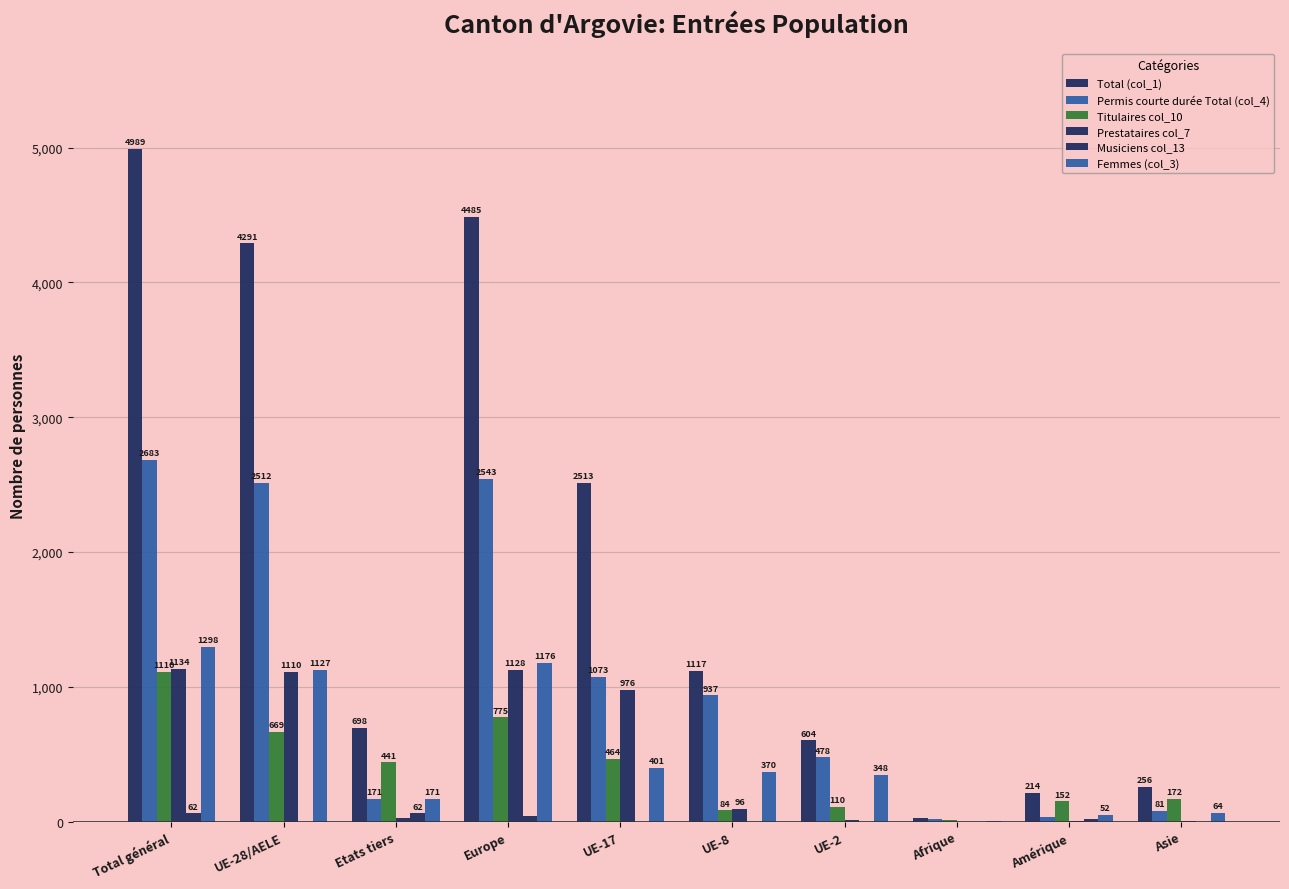

True or false: Prestataires col_7 has a value of 24 at Etats tiers.

True